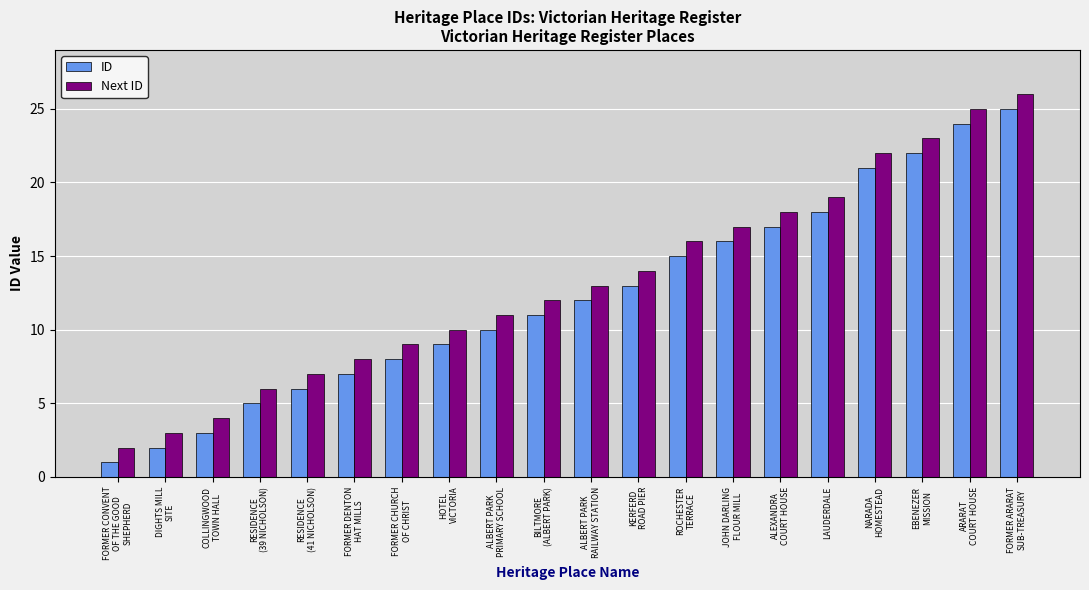

How many categories are shown in the chart?

20